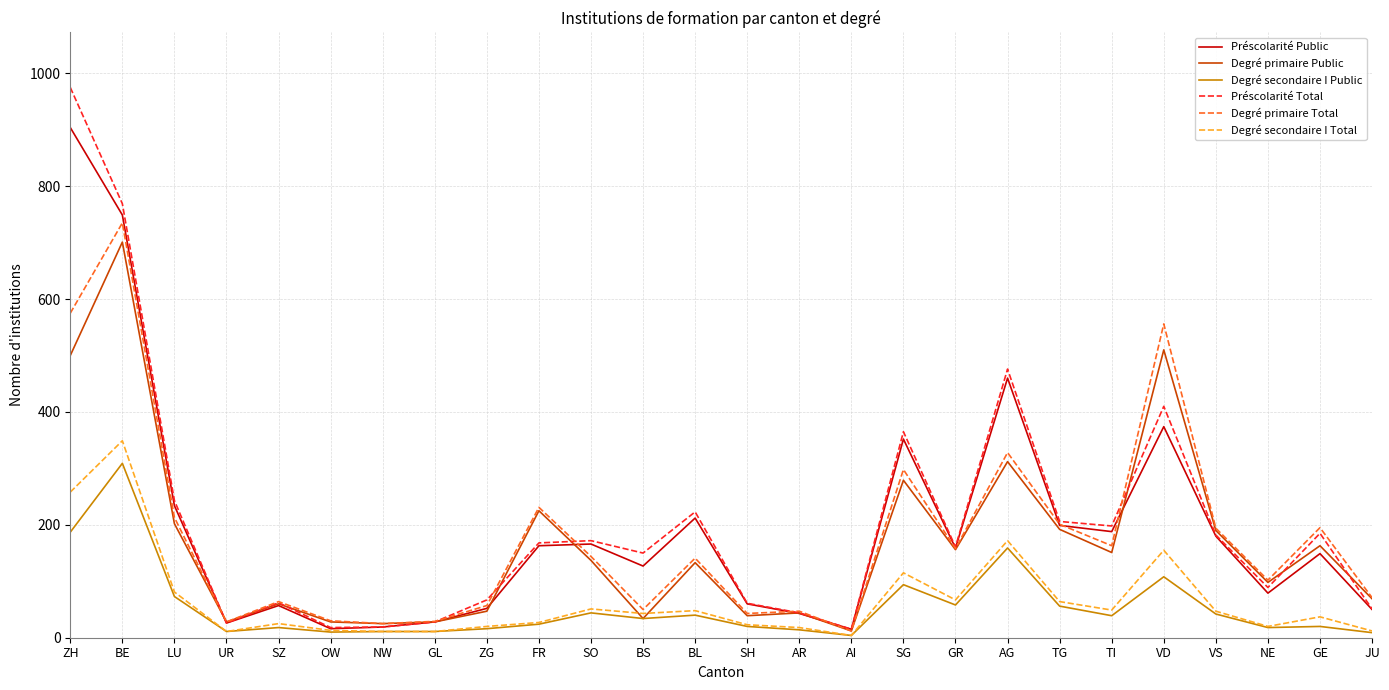

At which category is the sum across all series the highest?

BE